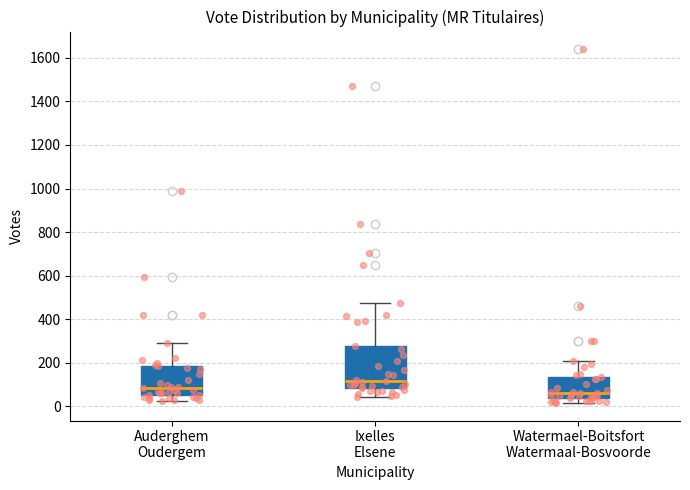

Which box's median line is the highest?

Ixelles Elsene